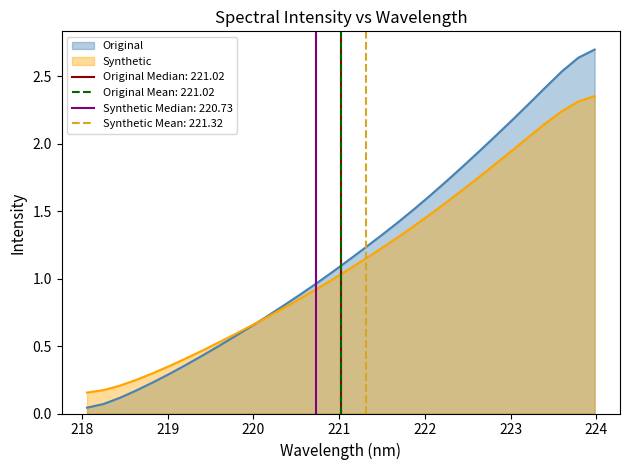

What position from the right is 219.0156?

27